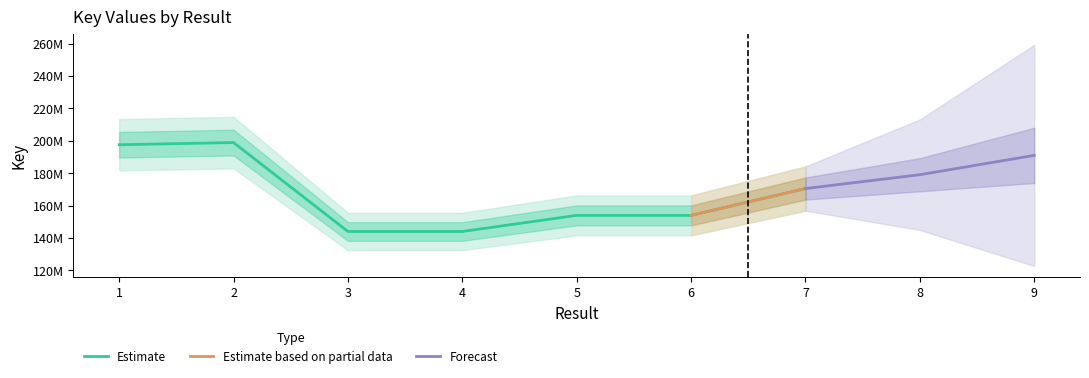

What is the value of the 4th point from the left?

144047408